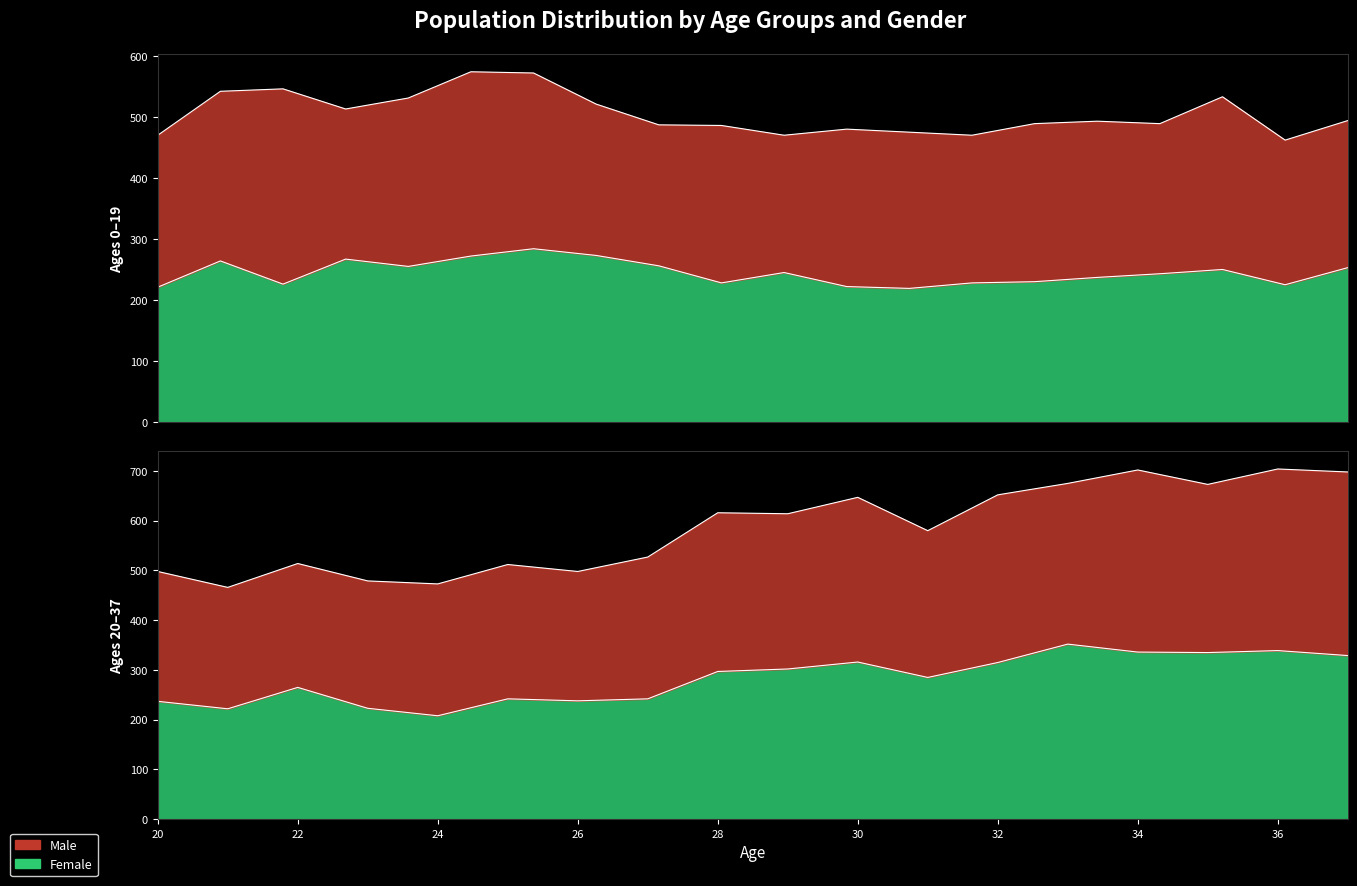

Reading right to left, extract all data points from this chart.

253	225	250	243	237	230	228	219	222	245	228	256	273	284	272	255	267	226	264	221